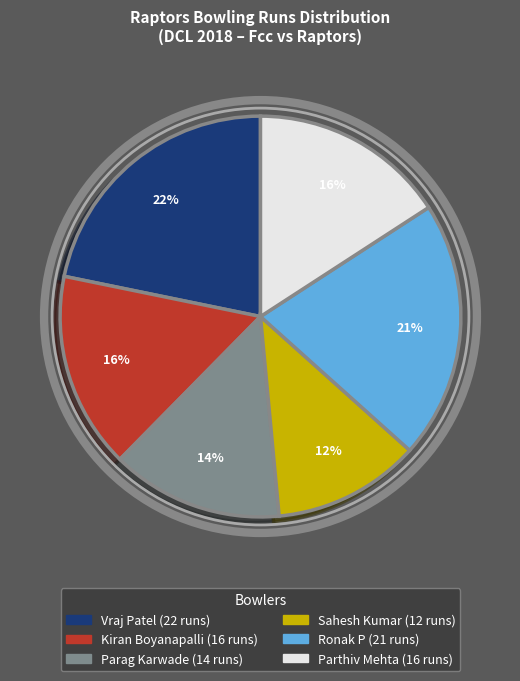

Which slice is the largest?

Vraj Patel